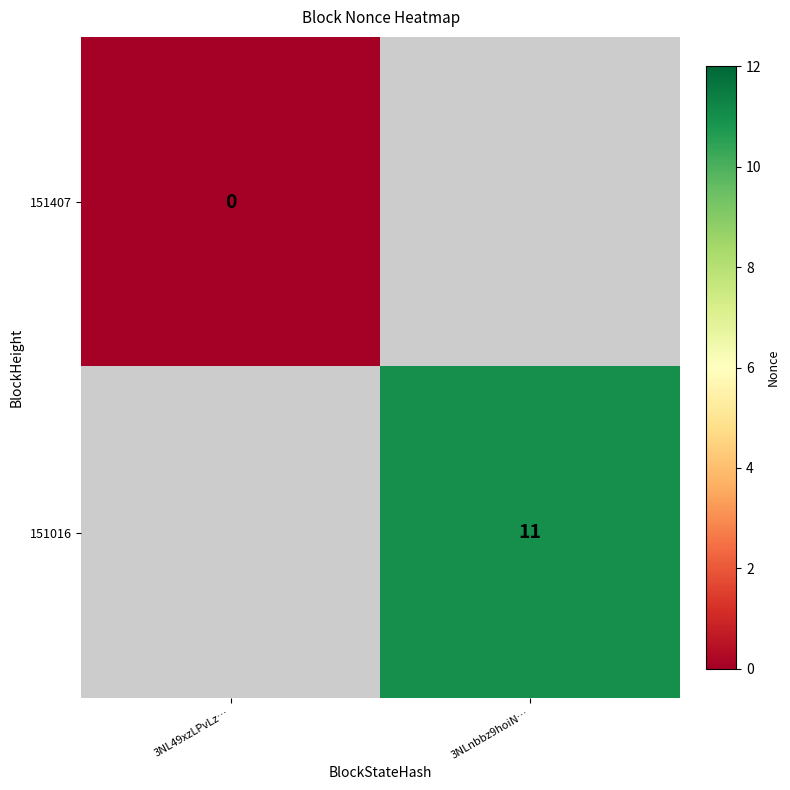

The 151407 series shows 0.0 at 3NL49xzLPvLz…. True or false?

True